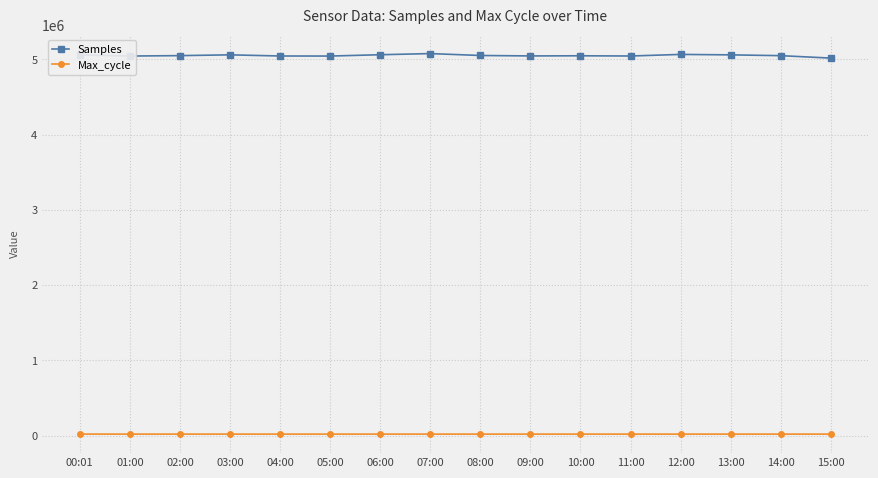

What is the sum of the Max_cycle values at 13:00 and 00:01?

40451